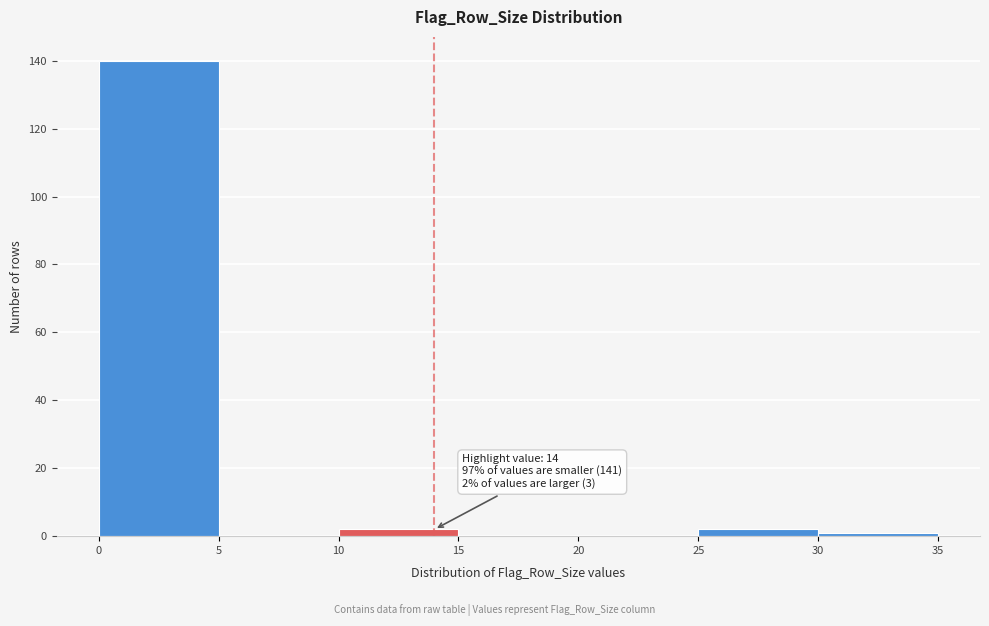

Which range on the x-axis has the tallest bar?

0 to 5